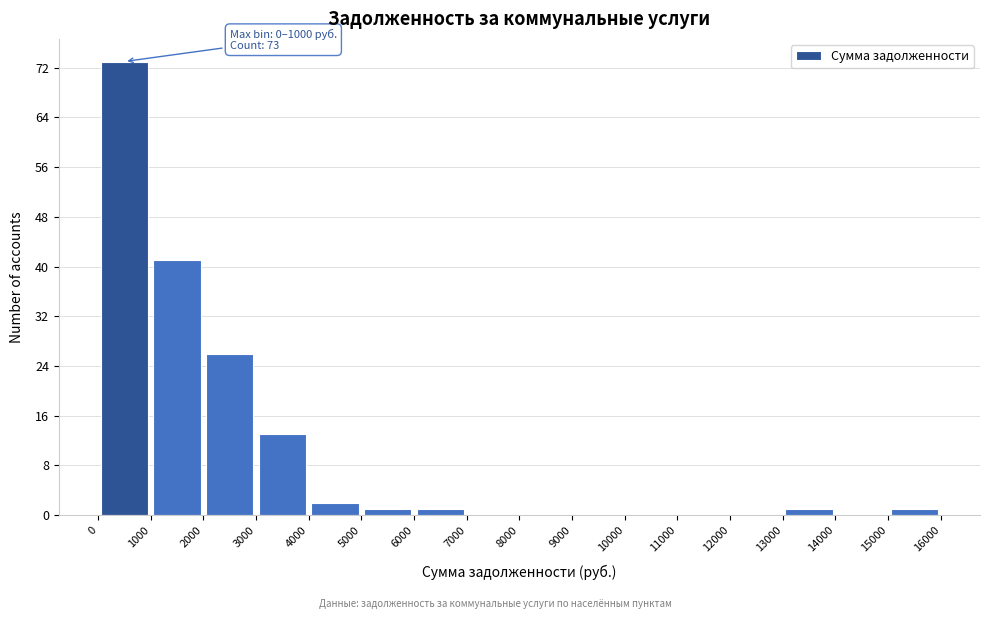

Over which range of the x-axis is the bar tallest?

0 to 1000